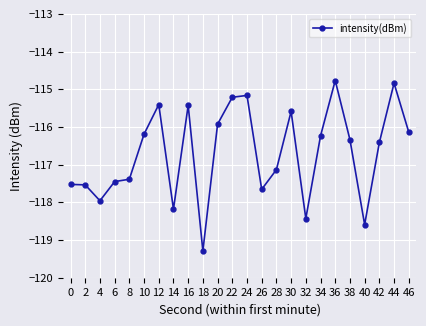

How many data points are less than -116?

16